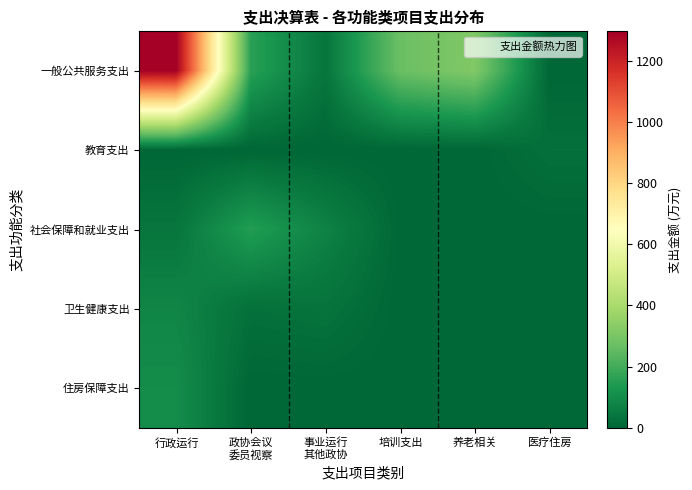

Which series changed the most between 养老相关 and 医疗住房?

一般公共服务支出